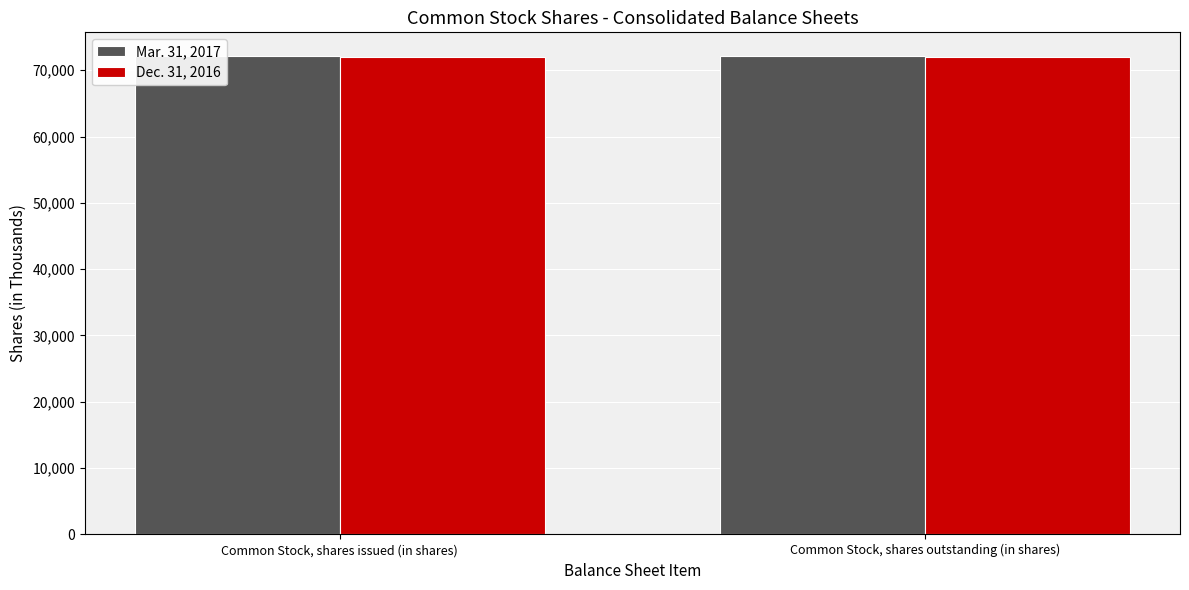

What is the greatest value displayed?

72105